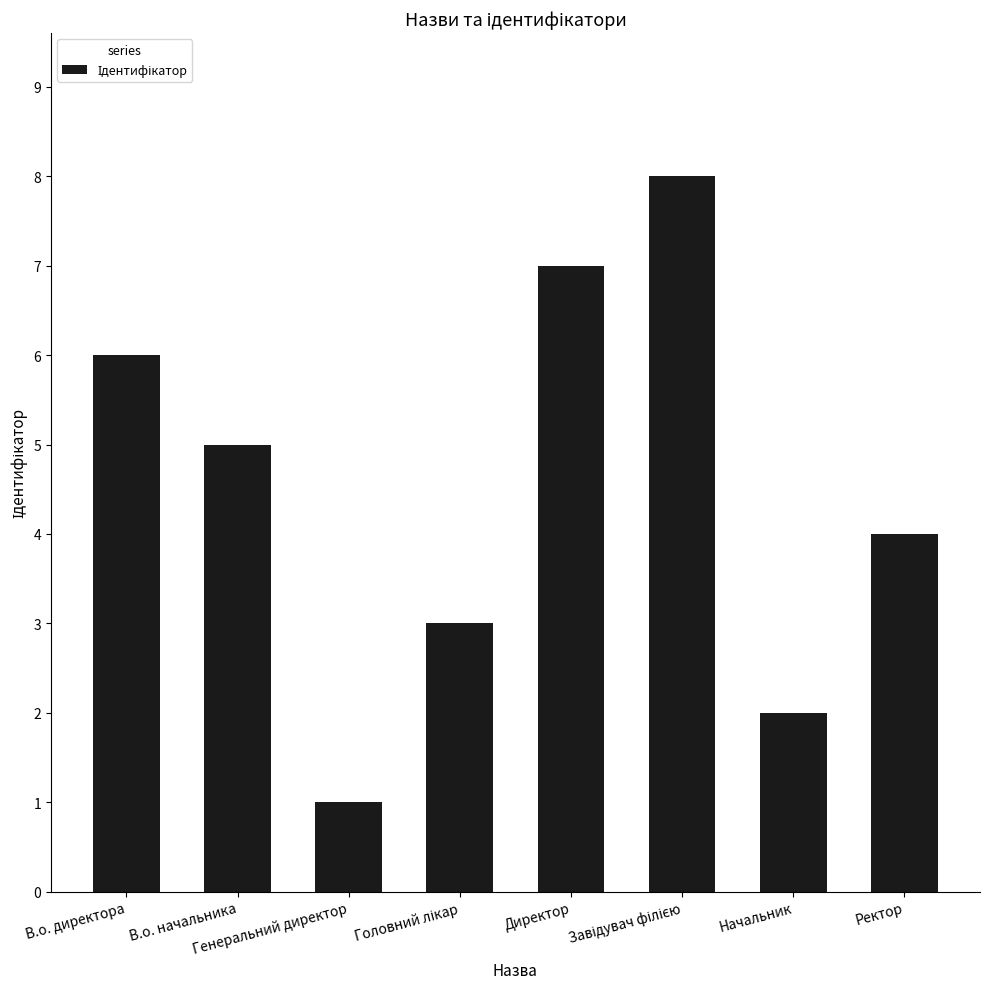

What is the difference between the second highest and minimum values?

6